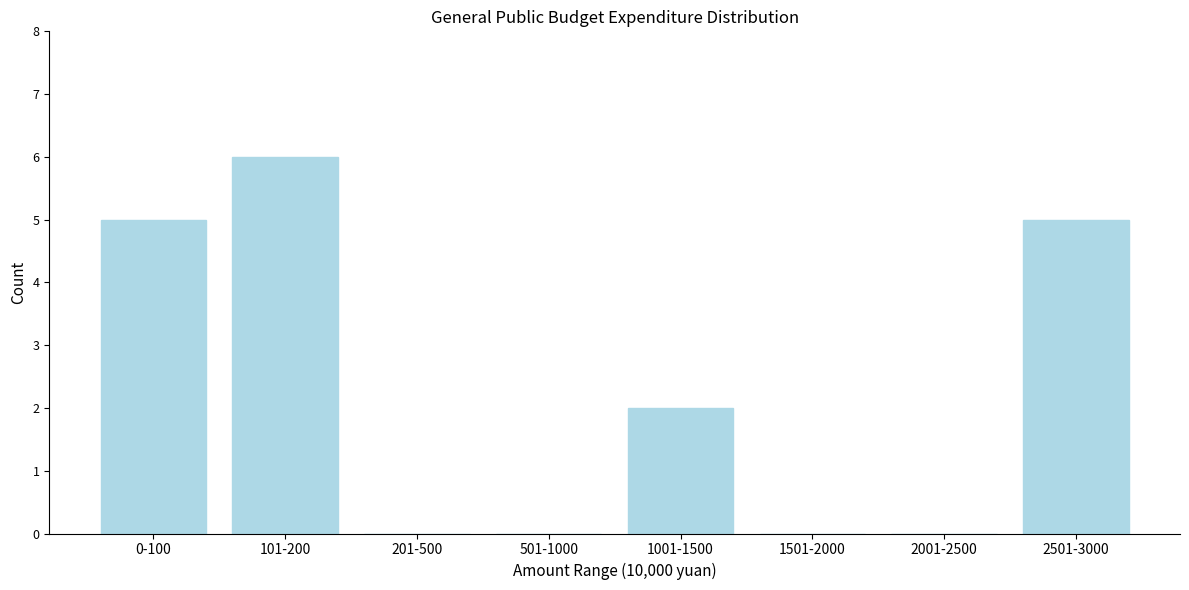

Reading right to left, what are all the values shown in this chart?

2501-3000=5	2001-2500=0	1501-2000=0	1001-1500=2	501-1000=0	201-500=0	101-200=6	0-100=5